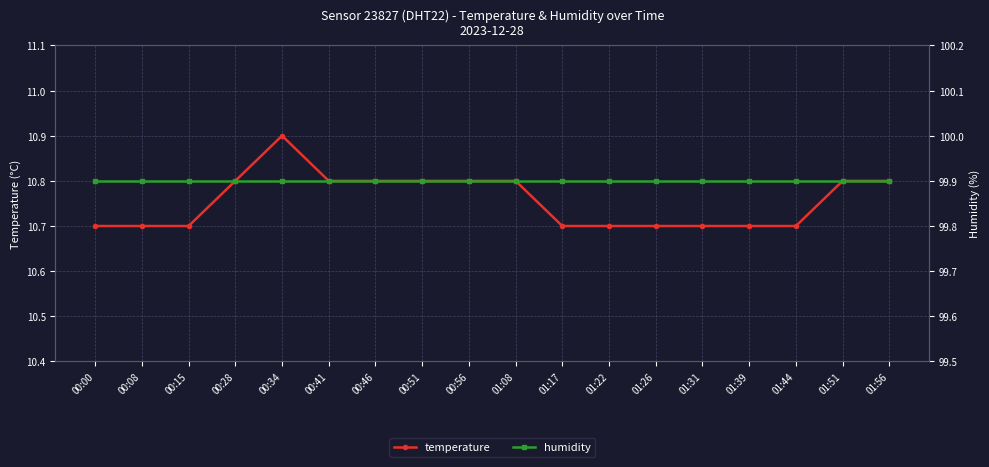

At how many categories does at least one series exceed 43?

18